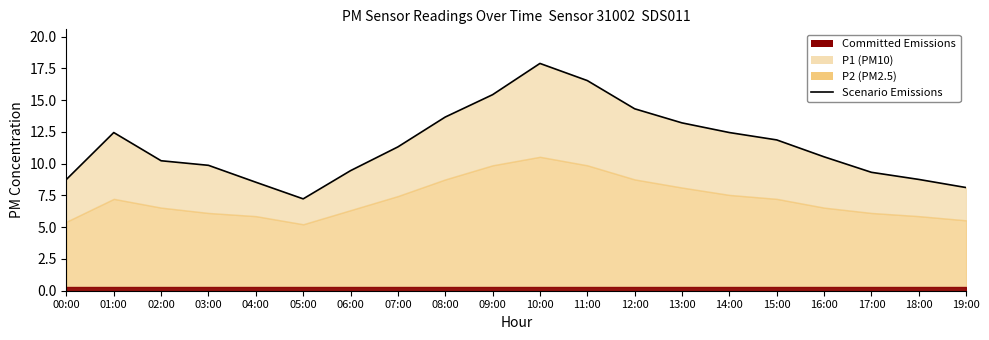

What is the difference between the values at 12:00 and 15:00?

2.5